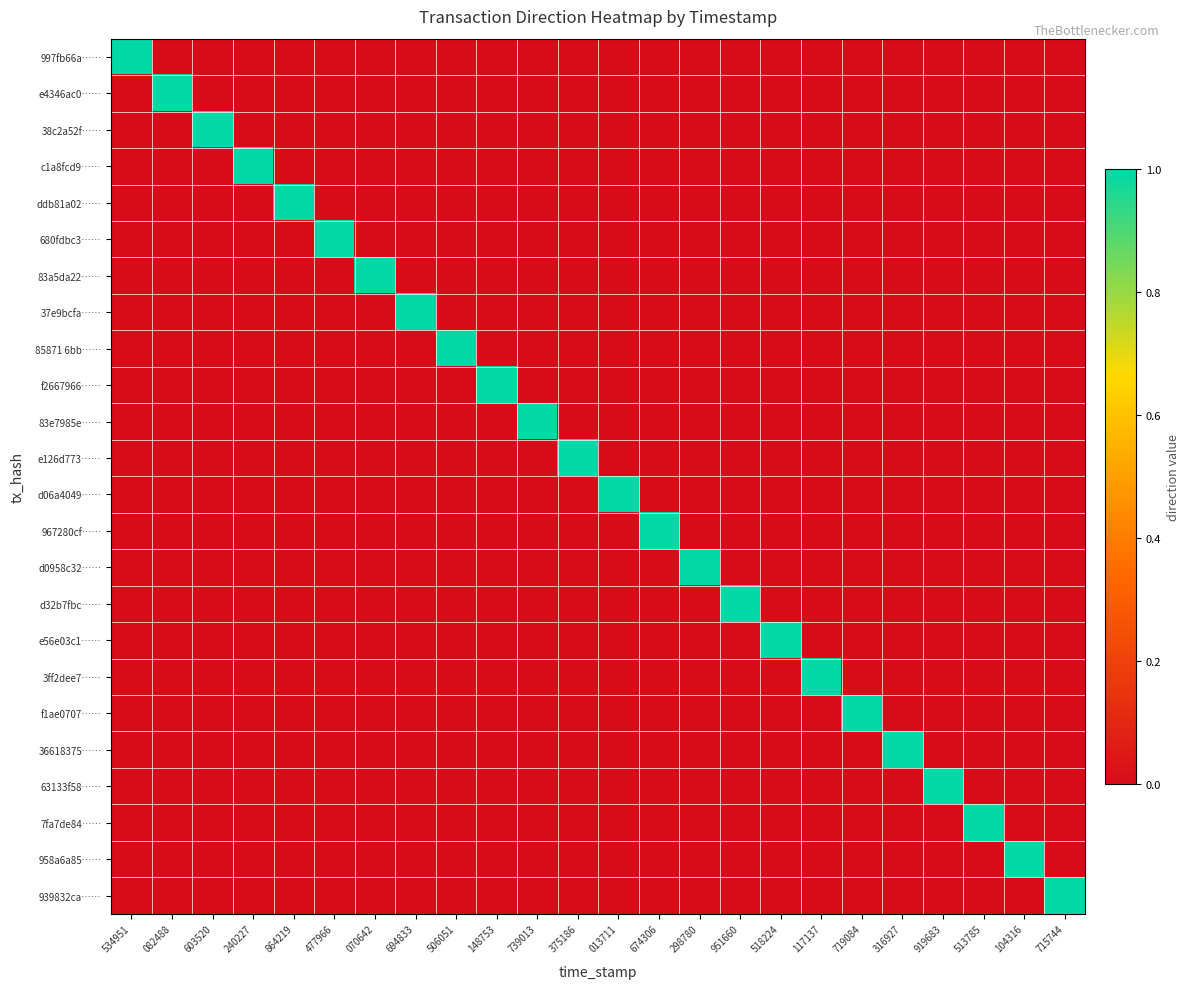

Rank the series by their maximum value, from lowest to highest.

997fb66a……, e4346ac0……, 38c2a52f……, c1a8fcd9……, ddb81a02……, 680fdbc3……, 83a5da22……, 37e9bcfa……, 85871 6bb……, f2667966……, 83e7985e……, e126d773……, d06a4049……, 967280cf……, d0958c32……, d32b7fbc……, e56e03c1……, 3ff2dee7……, f1ae0707……, 36618375……, 63133f58……, 7fa7de84……, 958a6a85……, 939832ca……